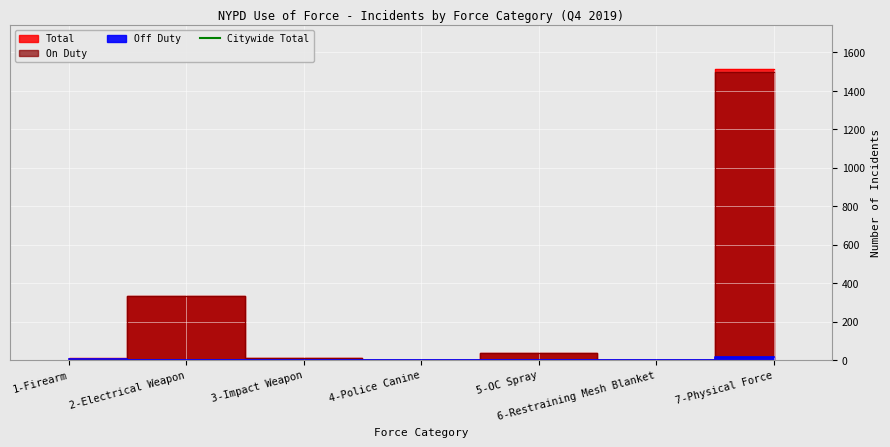

Reading left to right, extract all data points from this chart.

On Duty: 1-Firearm=7	2-Electrical Weapon=335	3-Impact Weapon=12	4-Police Canine=2	5-OC Spray=37	6-Restraining Mesh Blanket=2	7-Physical Force=1498
Off Duty: 1-Firearm=3	2-Electrical Weapon=0	3-Impact Weapon=0	4-Police Canine=0	5-OC Spray=2	6-Restraining Mesh Blanket=0	7-Physical Force=18
Total: 1-Firearm=10	2-Electrical Weapon=335	3-Impact Weapon=12	4-Police Canine=2	5-OC Spray=39	6-Restraining Mesh Blanket=2	7-Physical Force=1516